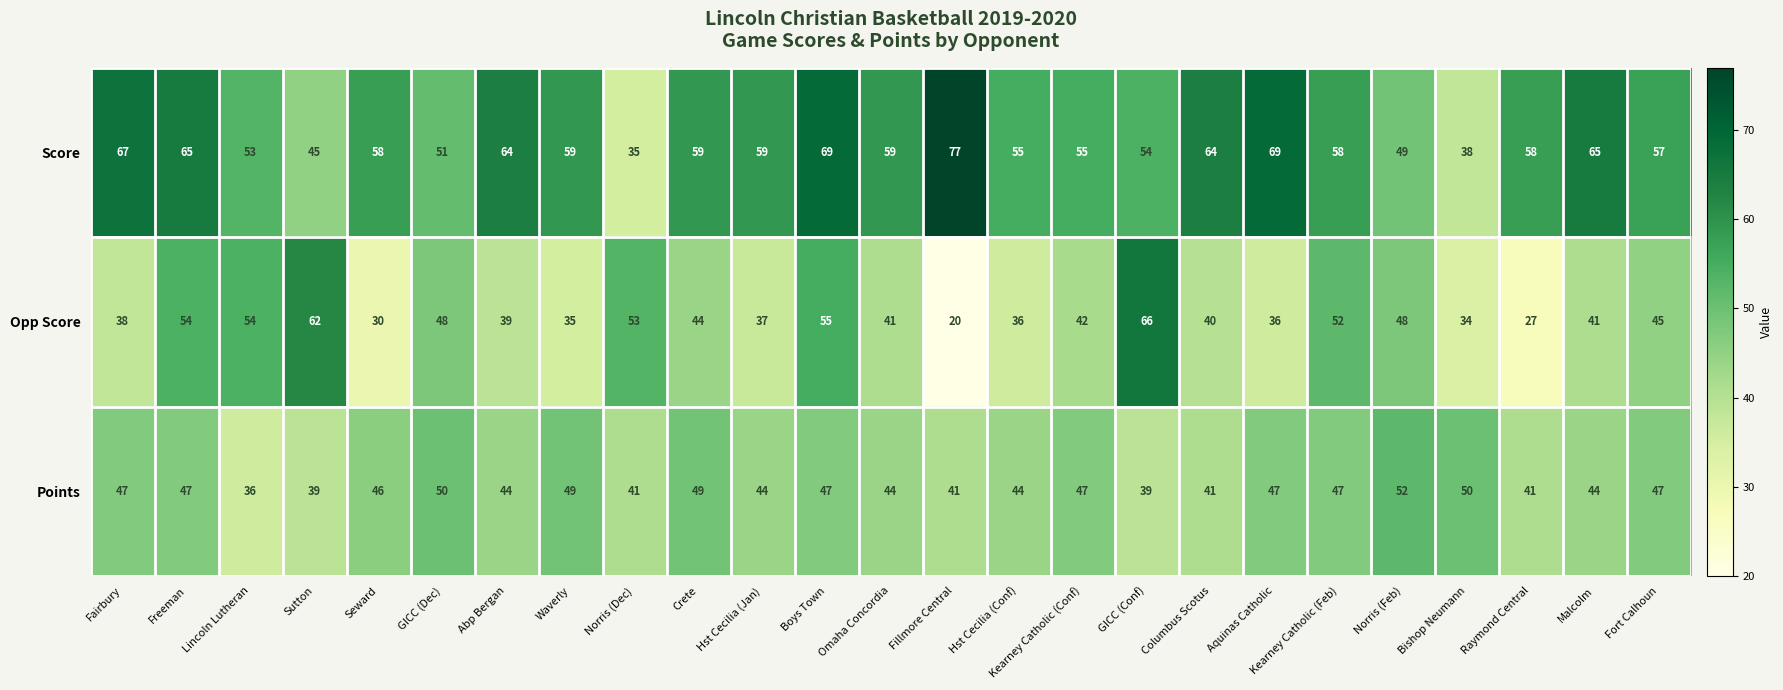

The Opp Score series shows 12 at Omaha Concordia. True or false?

False